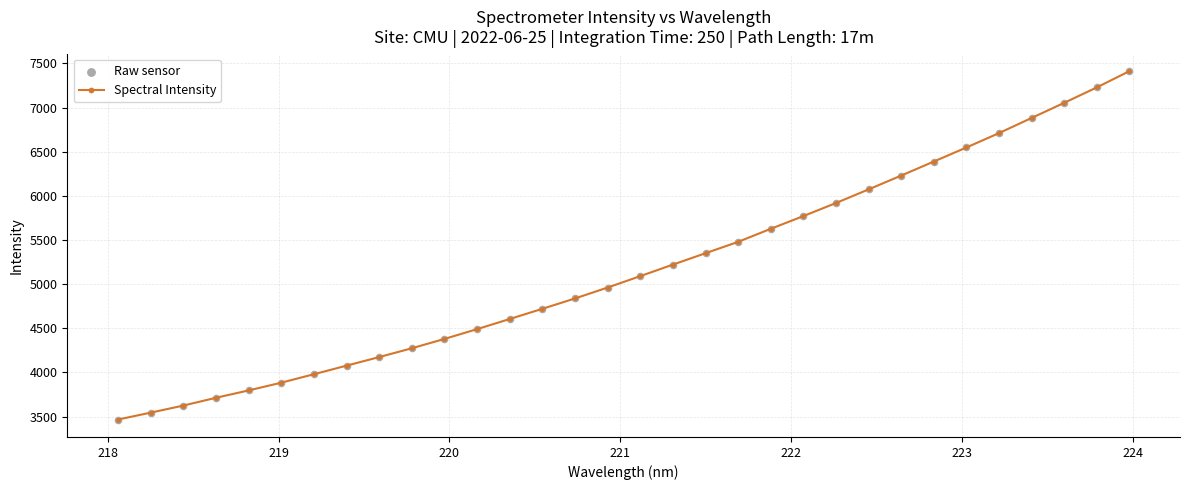

What is the value of the 7th point from the left?

3979.4